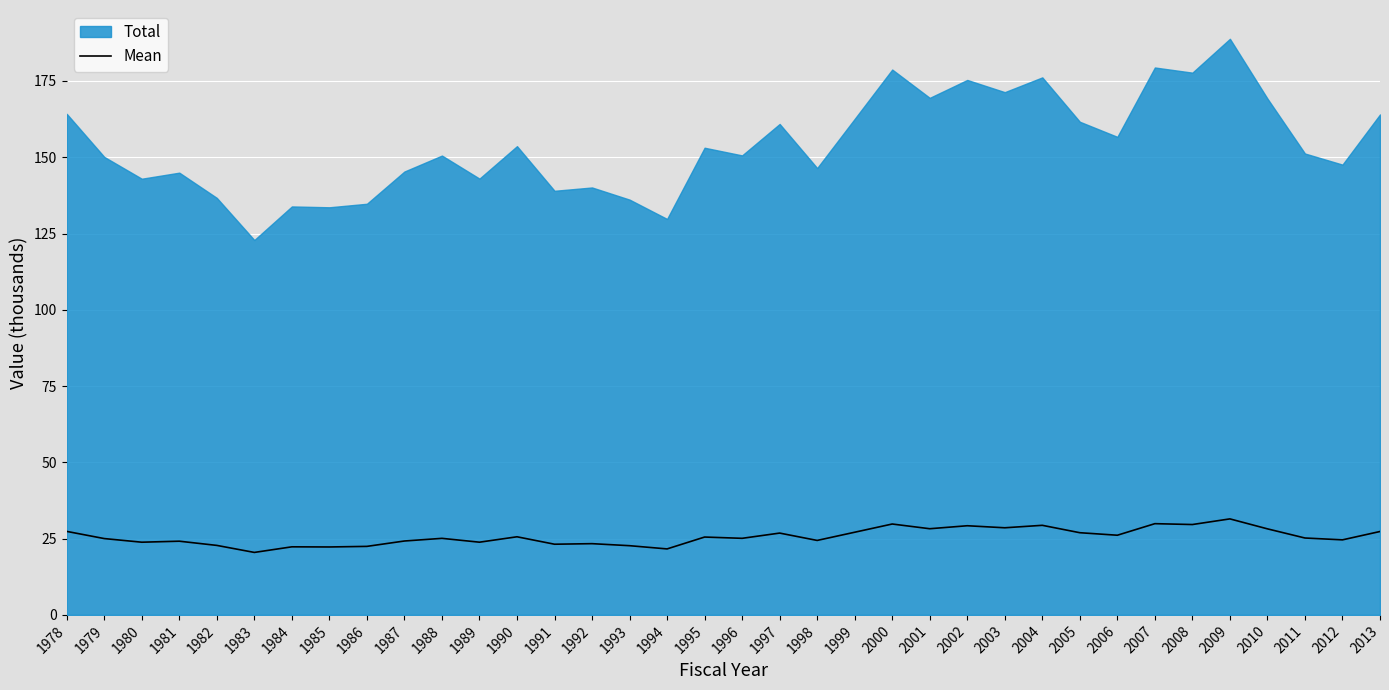

Rank the categories by value from highest to lowest.

2009, 2007, 2000, 2008, 2004, 2002, 2003, 2001, 2010, 1978, 2013, 1999, 2005, 1997, 2006, 1990, 1995, 2011, 1996, 1988, 1979, 2012, 1998, 1987, 1981, 1989, 1980, 1992, 1991, 1982, 1993, 1986, 1984, 1985, 1994, 1983